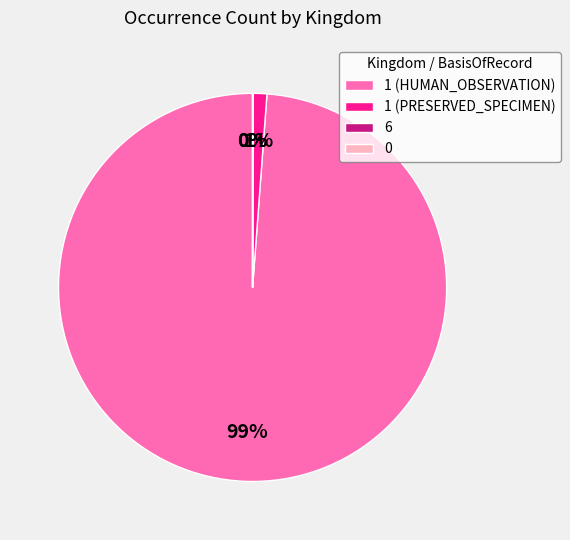

What percentage is the 1 (HUMAN_OBSERVATION) slice, to the nearest percent?

99%